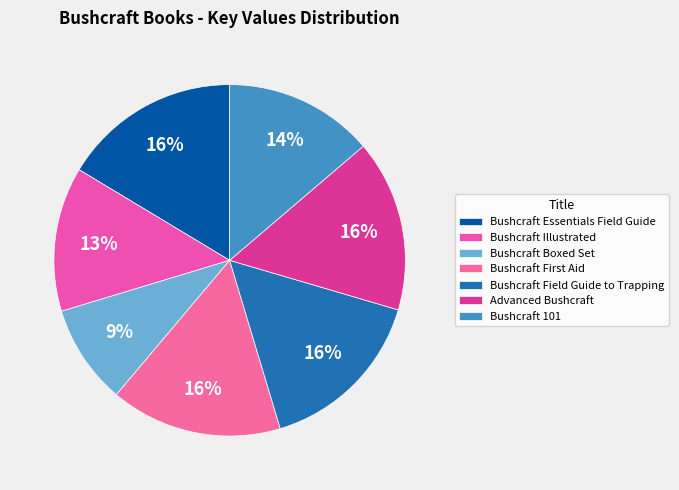

Count the number of slices in the pie.

7